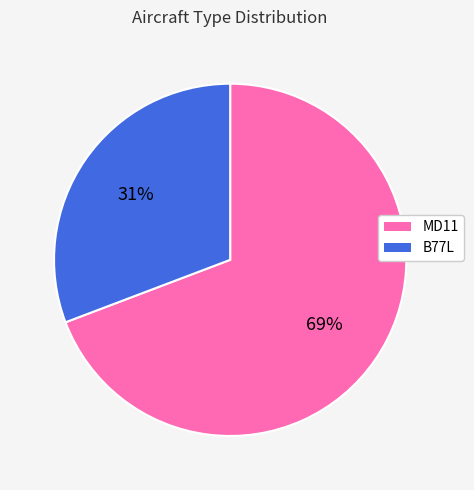

Which has a higher value, B77L or MD11?

MD11